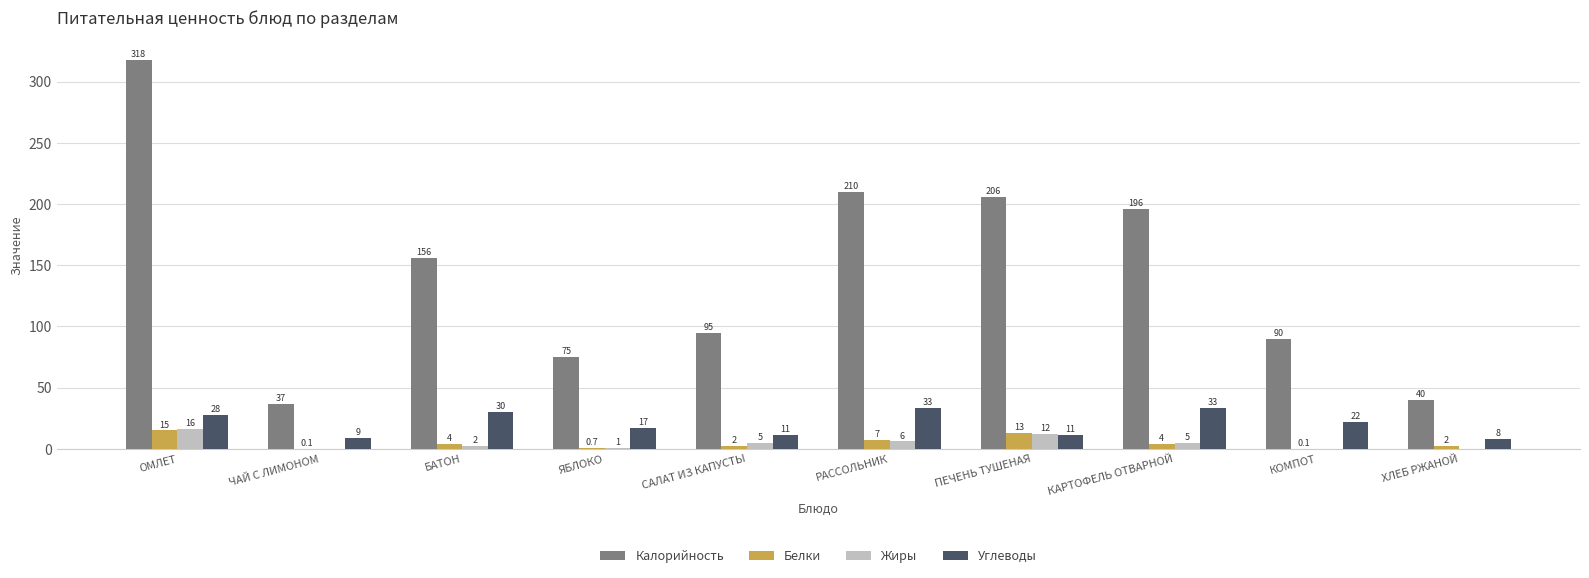

Is the value of Белки at ЯБЛОКО greater than the value of Углеводы at БАТОН?

No